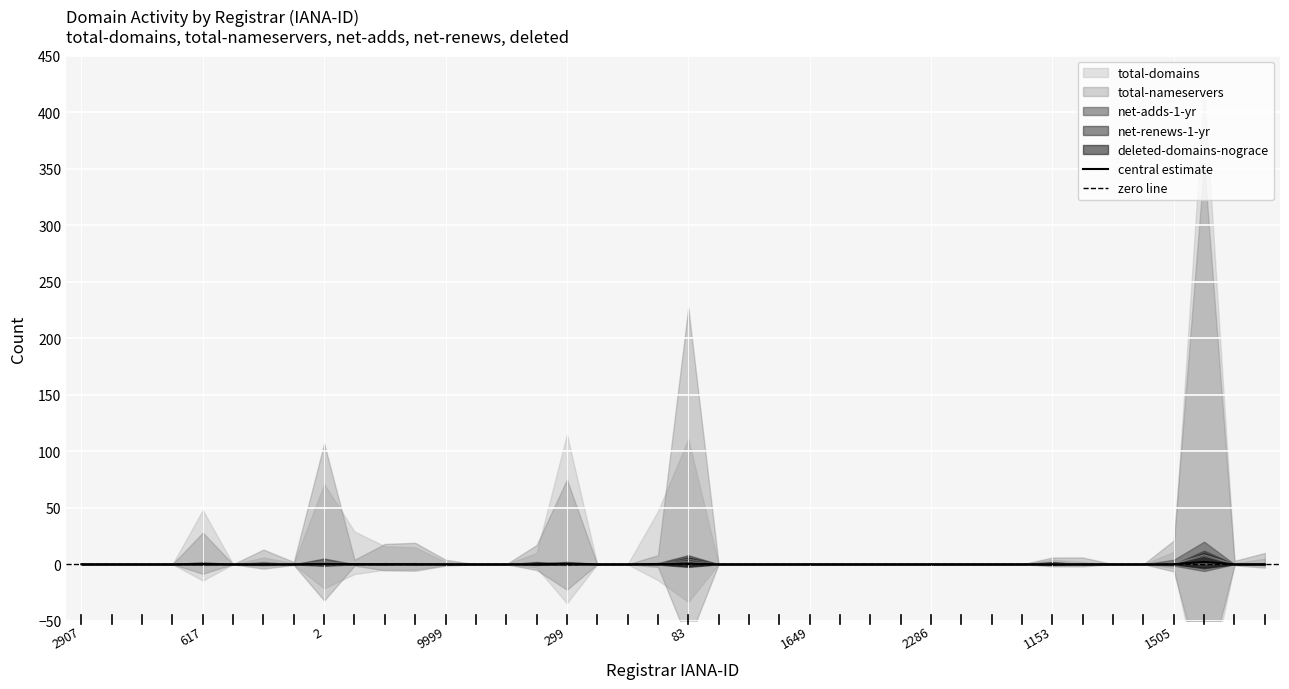

What is the average value of the total-domains series?

0.5